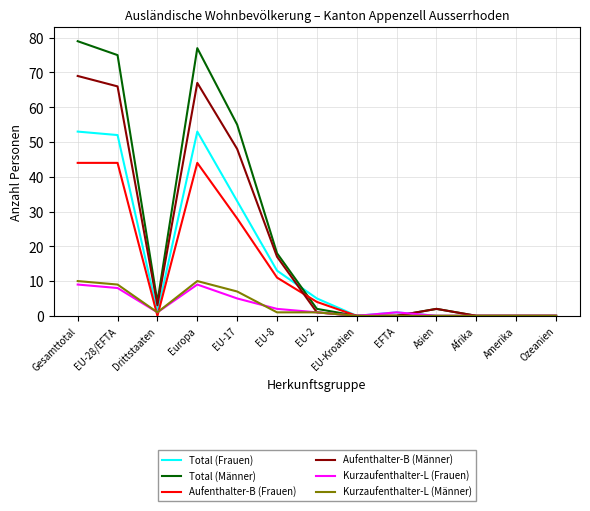

Reading left to right, list all the values displayed in this chart.

Total (Frauen): 53	52	1	53	33	13	5	0	1	0	0	0	0
Total (Männer): 79	75	4	77	55	18	2	0	0	2	0	0	0
Aufenthalter-B (Frauen): 44	44	0	44	28	11	4	0	0	0	0	0	0
Aufenthalter-B (Männer): 69	66	3	67	48	17	1	0	0	2	0	0	0
Kurzaufenthalter-L (Frauen): 9	8	1	9	5	2	1	0	1	0	0	0	0
Kurzaufenthalter-L (Männer): 10	9	1	10	7	1	1	0	0	0	0	0	0